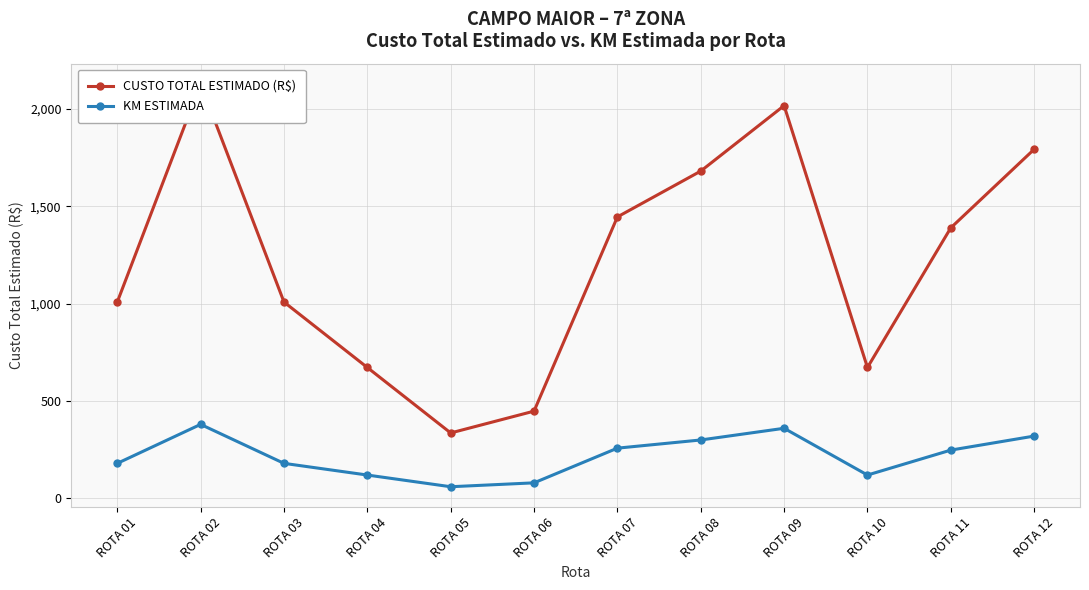

At ROTA 01, list the series in order from largest to smallest.

CUSTO TOTAL ESTIMADO (R$), KM ESTIMADA